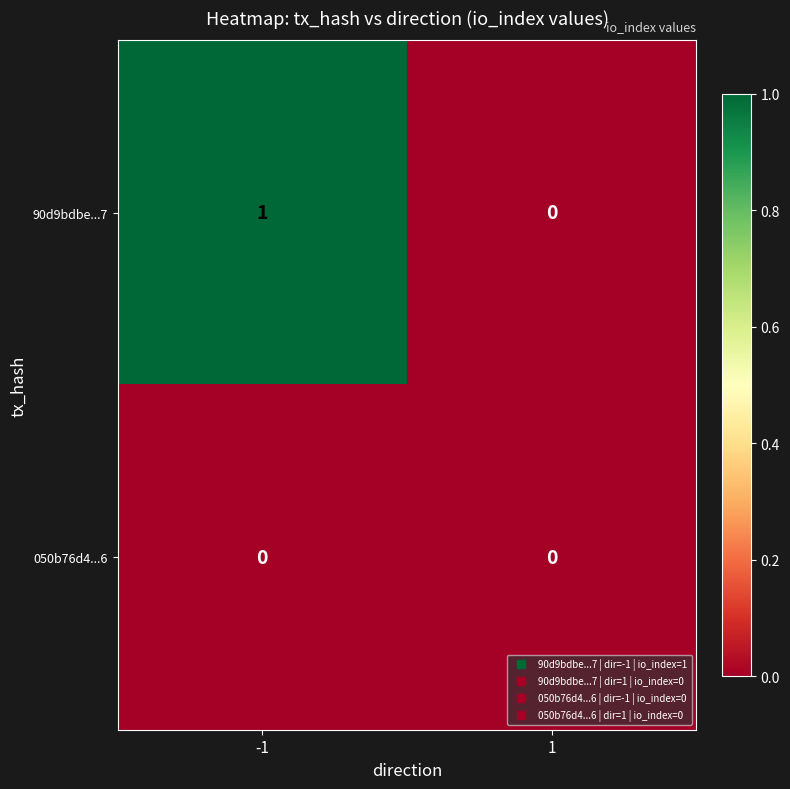

Which series changed the most between -1 and 1?

90d9bdbe...7